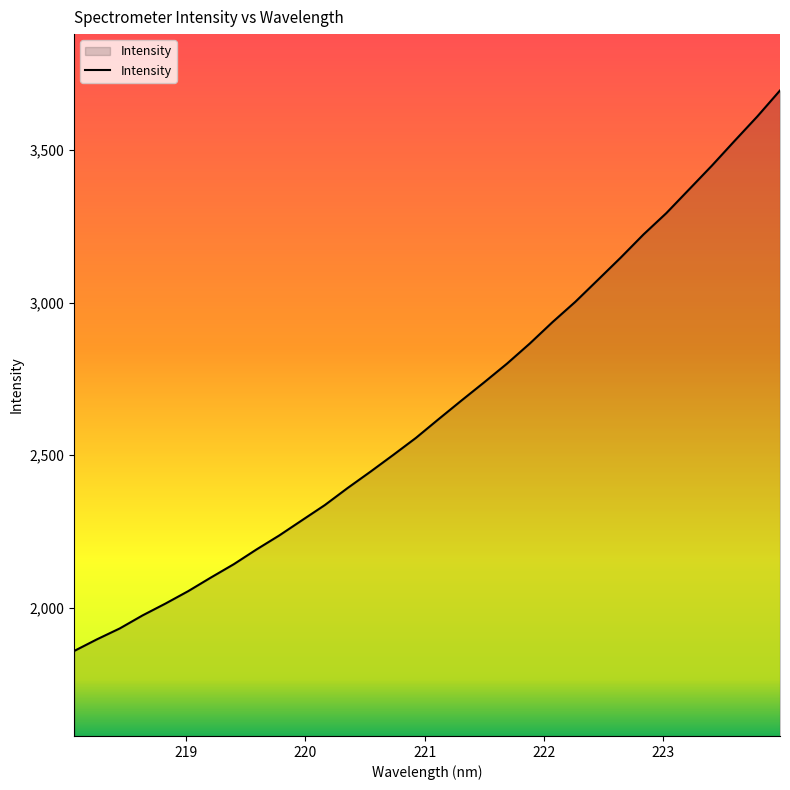

Does the chart display data point markers on the line(s)?

No